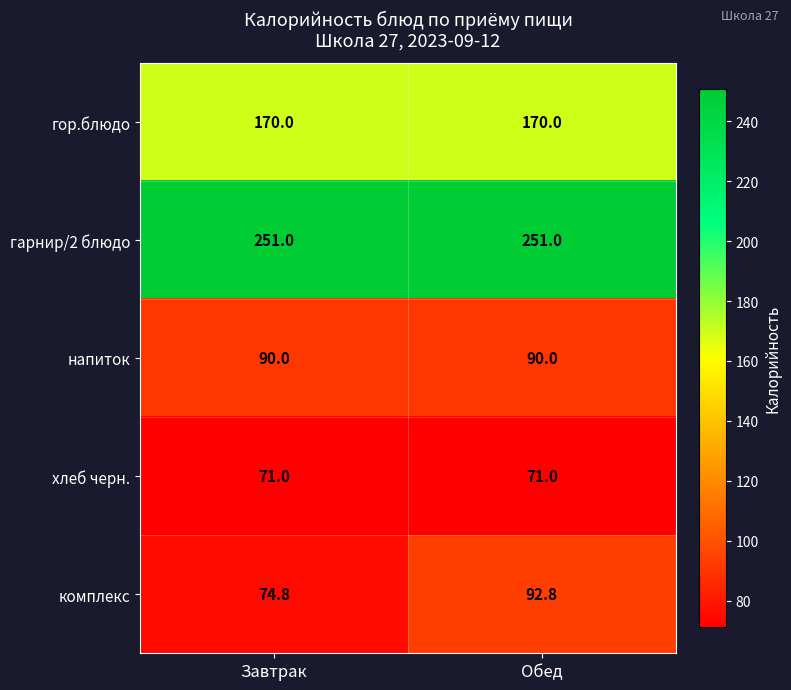

True or false: комплекс has a value of 31.3 at Обед.

False